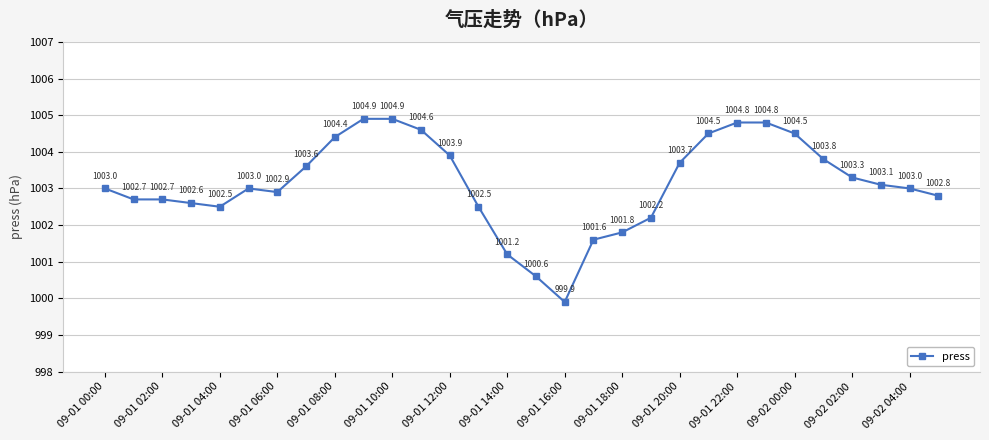

What is the minimum value shown in the chart?

999.9